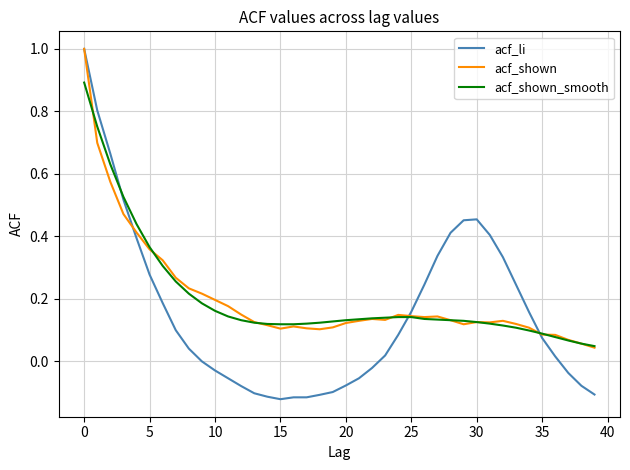

Which series has the widest spread of values?

acf_li